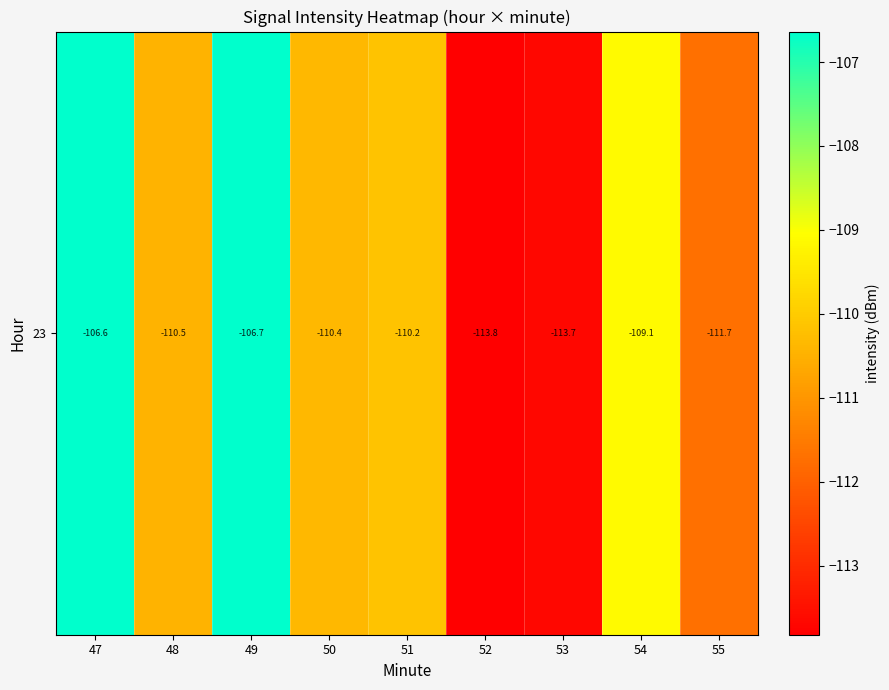

What is the sum of all values?

-992.6